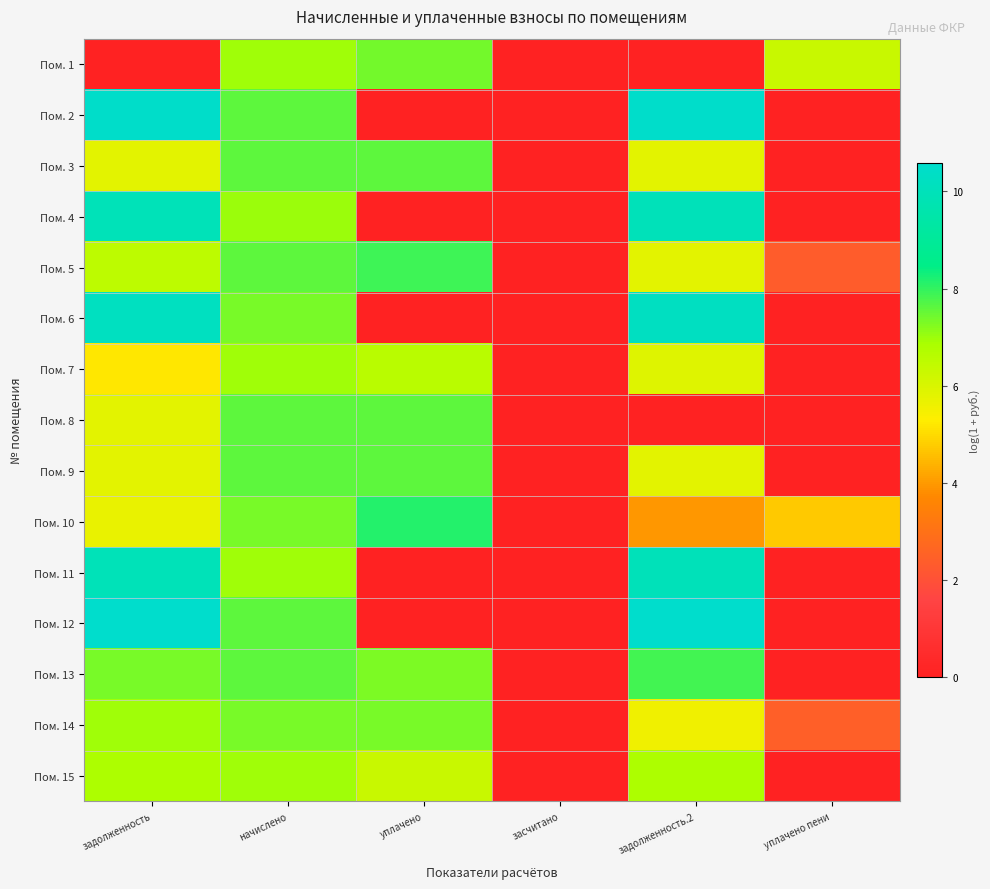

Reading left to right, extract all data points from this chart.

Пом. 1: задолженность=0.0	начислено=7.0	уплачено=7.4	засчитано=0.0	задолженность.2=0.0	уплачено пени=6.3
Пом. 2: задолженность=10.5	начислено=7.6	уплачено=0.0	засчитано=0.0	задолженность.2=10.5	уплачено пени=0.0
Пом. 3: задолженность=5.8	начислено=7.6	уплачено=7.6	засчитано=0.0	задолженность.2=5.8	уплачено пени=0.0
Пом. 4: задолженность=9.9	начислено=7.0	уплачено=0.0	засчитано=0.0	задолженность.2=10.0	уплачено пени=0.0
Пом. 5: задолженность=6.5	начислено=7.6	уплачено=7.9	засчитано=0.0	задолженность.2=5.8	уплачено пени=2.4
Пом. 6: задолженность=10.2	начислено=7.4	уплачено=0.0	засчитано=0.0	задолженность.2=10.2	уплачено пени=0.0
Пом. 7: задолженность=5.2	начислено=7.0	уплачено=6.6	засчитано=0.0	задолженность.2=5.9	уплачено пени=0.0
Пом. 8: задолженность=5.8	начислено=7.6	уплачено=7.6	засчитано=0.0	задолженность.2=0.0	уплачено пени=0.0
Пом. 9: задолженность=5.8	начислено=7.6	уплачено=7.6	засчитано=0.0	задолженность.2=5.8	уплачено пени=0.0
Пом. 10: задолженность=5.7	начислено=7.3	уплачено=8.1	засчитано=0.0	задолженность.2=4.0	уплачено пени=4.7
Пом. 11: задолженность=9.9	начислено=7.0	уплачено=0.0	засчитано=0.0	задолженность.2=10.0	уплачено пени=0.0
Пом. 12: задолженность=10.6	начислено=7.6	уплачено=0.0	засчитано=0.0	задолженность.2=10.6	уплачено пени=0.0
Пом. 13: задолженность=7.4	начислено=7.6	уплачено=7.3	засчитано=0.0	задолженность.2=7.8	уплачено пени=0.0
Пом. 14: задолженность=7.0	начислено=7.3	уплачено=7.4	засчитано=0.0	задолженность.2=5.6	уплачено пени=2.5
Пом. 15: задолженность=6.8	начислено=7.0	уплачено=6.3	засчитано=0.0	задолженность.2=6.8	уплачено пени=0.0